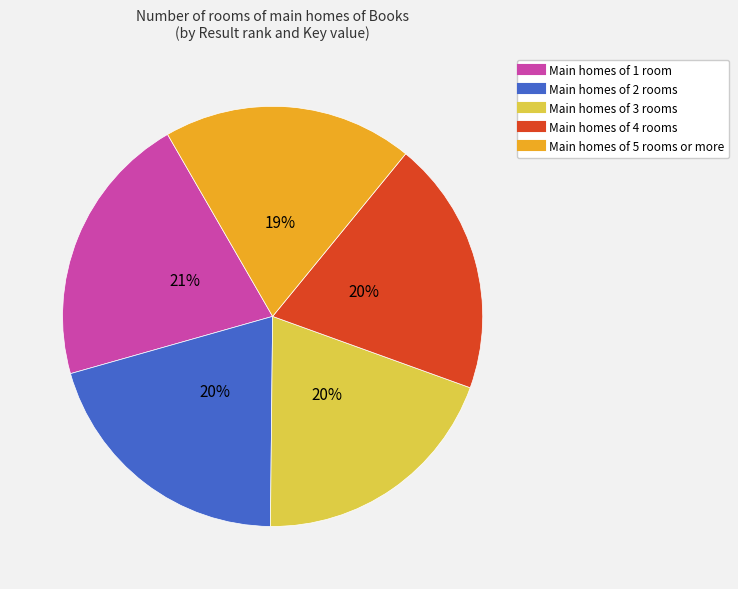

Is there any slice that represents more than half of the pie?

No